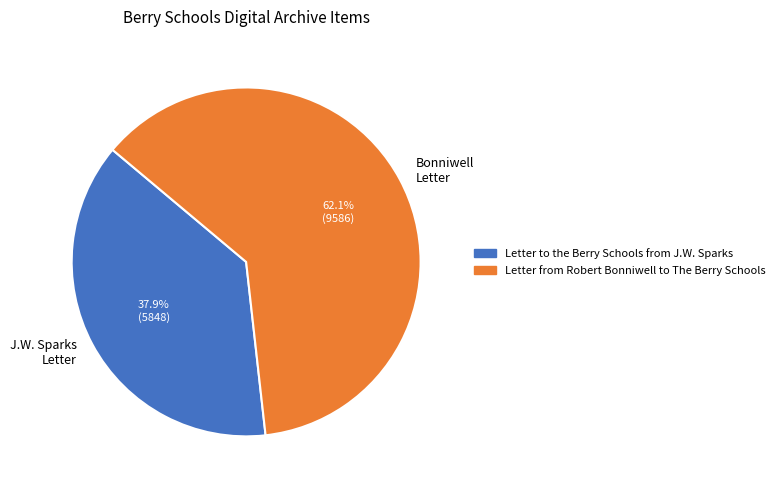

To the nearest percent, what is the average slice percentage?

50%